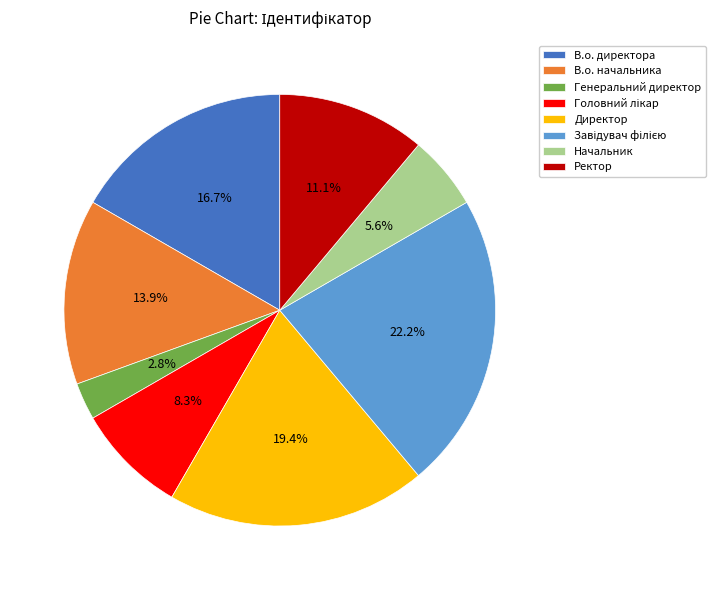

Approximately how many times larger is the value at Начальник compared to Генеральний директор?

2.0